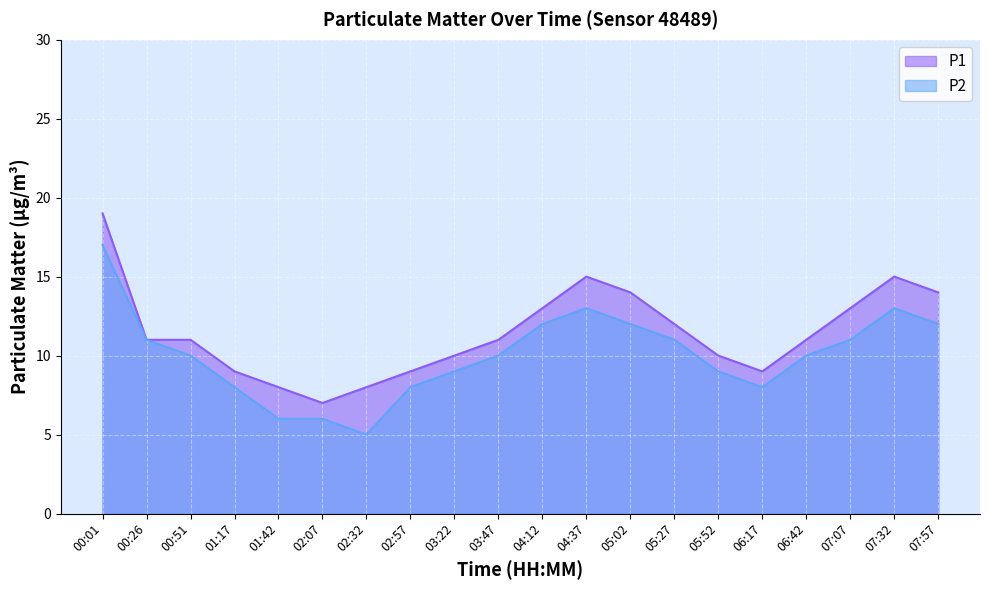

What is the spread (max minus min) of values at 05:02?

2